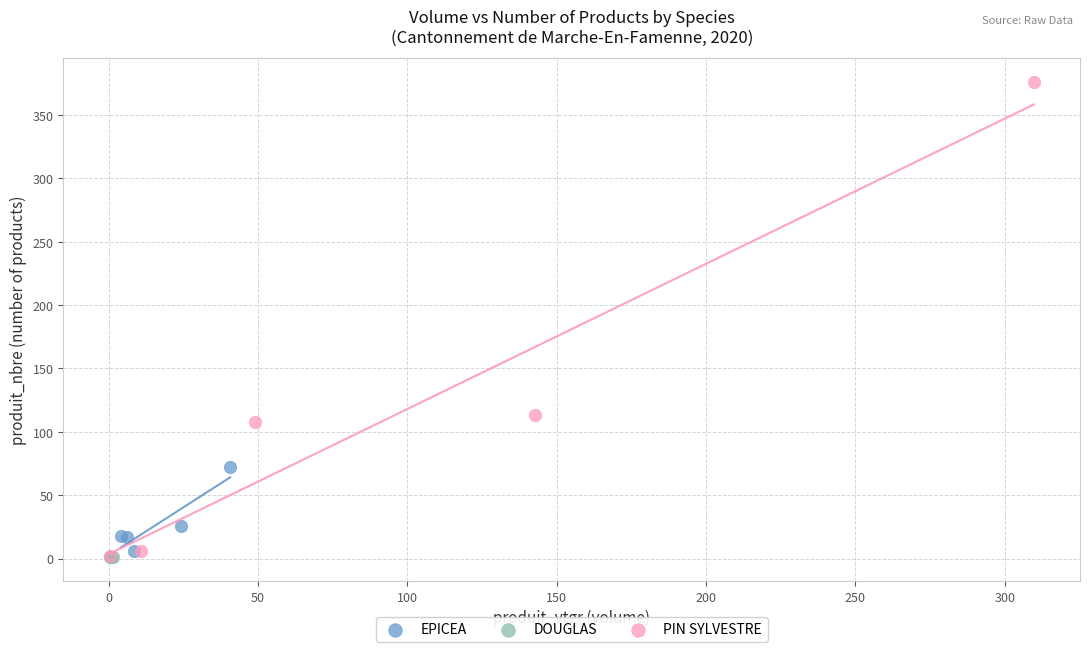

Which series contains the highest Y value?

PIN SYLVESTRE